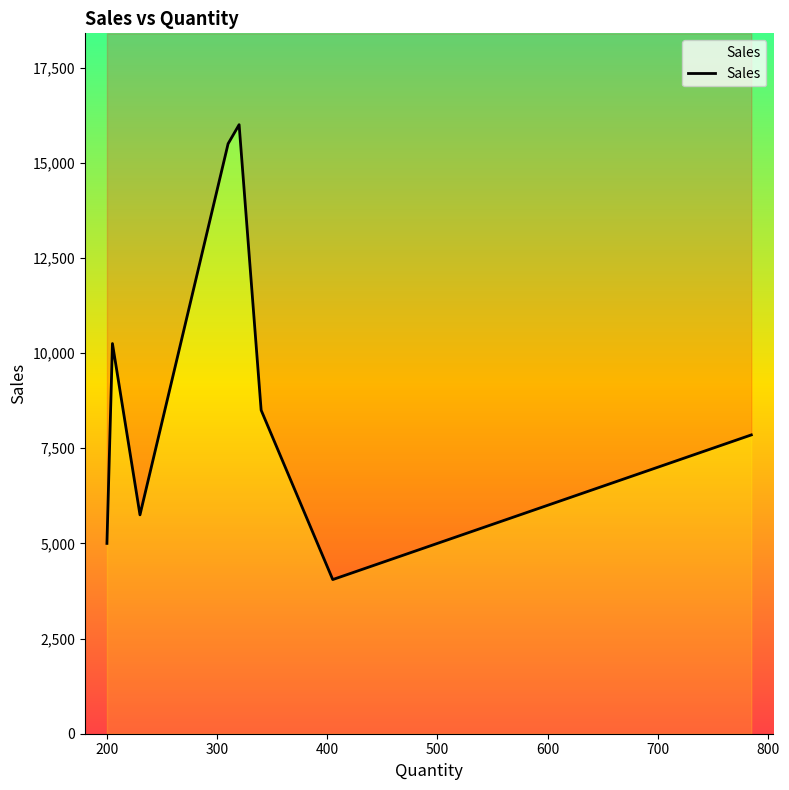

Approximately how many times larger is the value at 310 compared to 205?

1.5